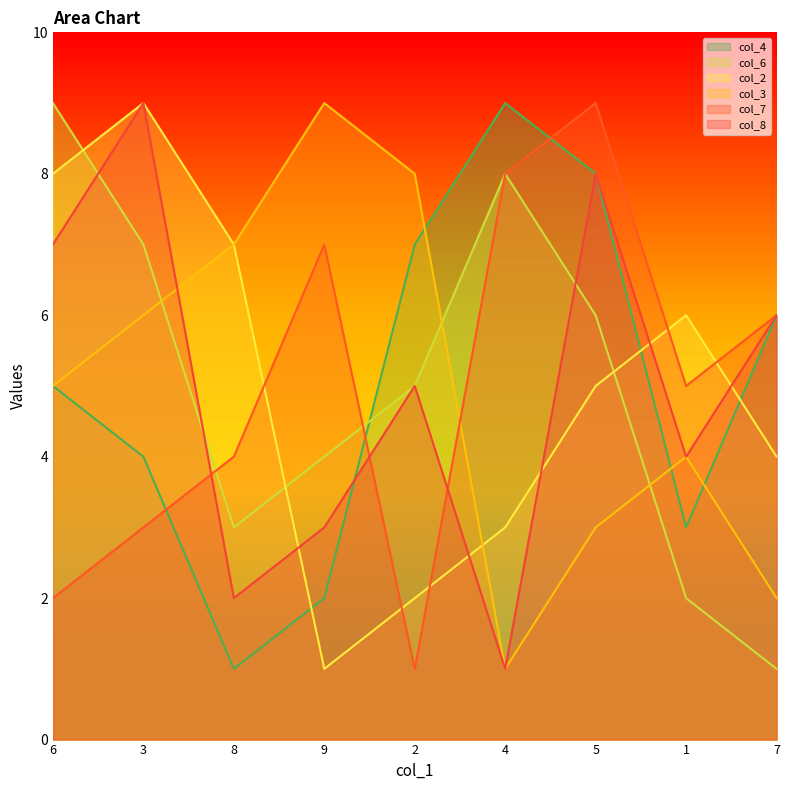

How many data points in col_7 are above 5?

4